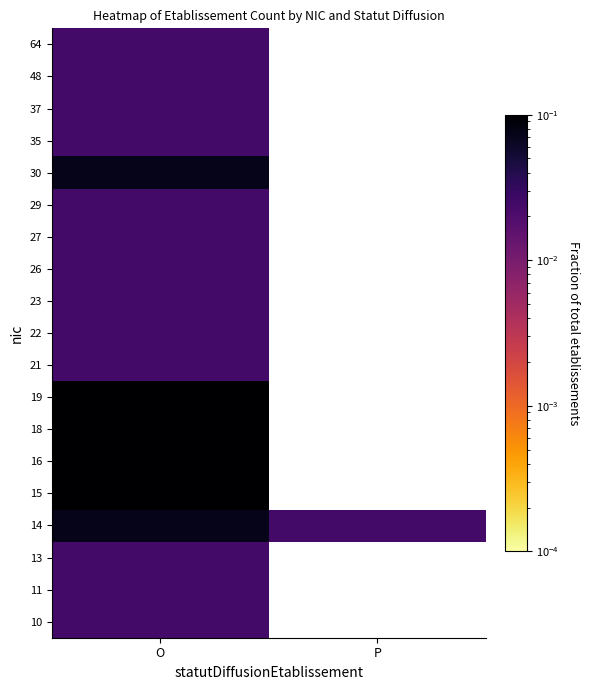

Which has a higher value, P or O?

O